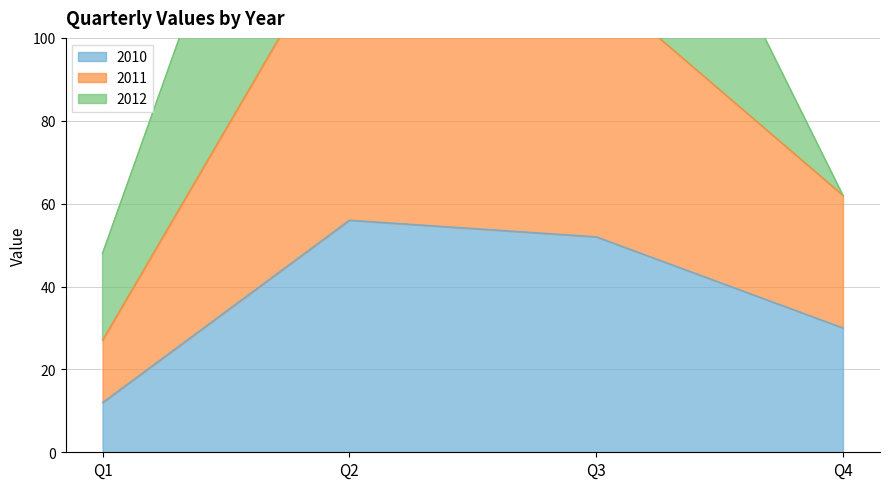

Rank the categories by 2010 value from lowest to highest.

Q1, Q4, Q3, Q2